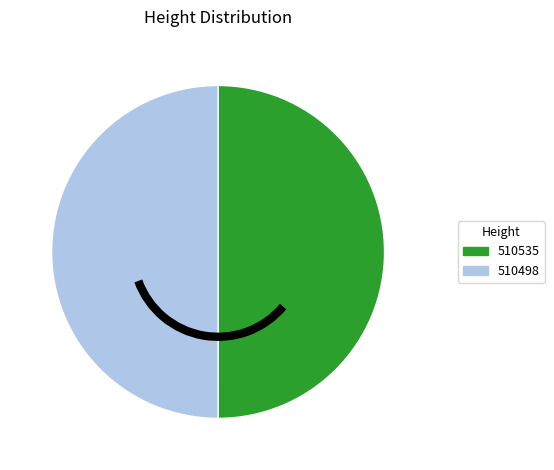

Combined, do 510535 and 510498 account for over 50%?

Yes